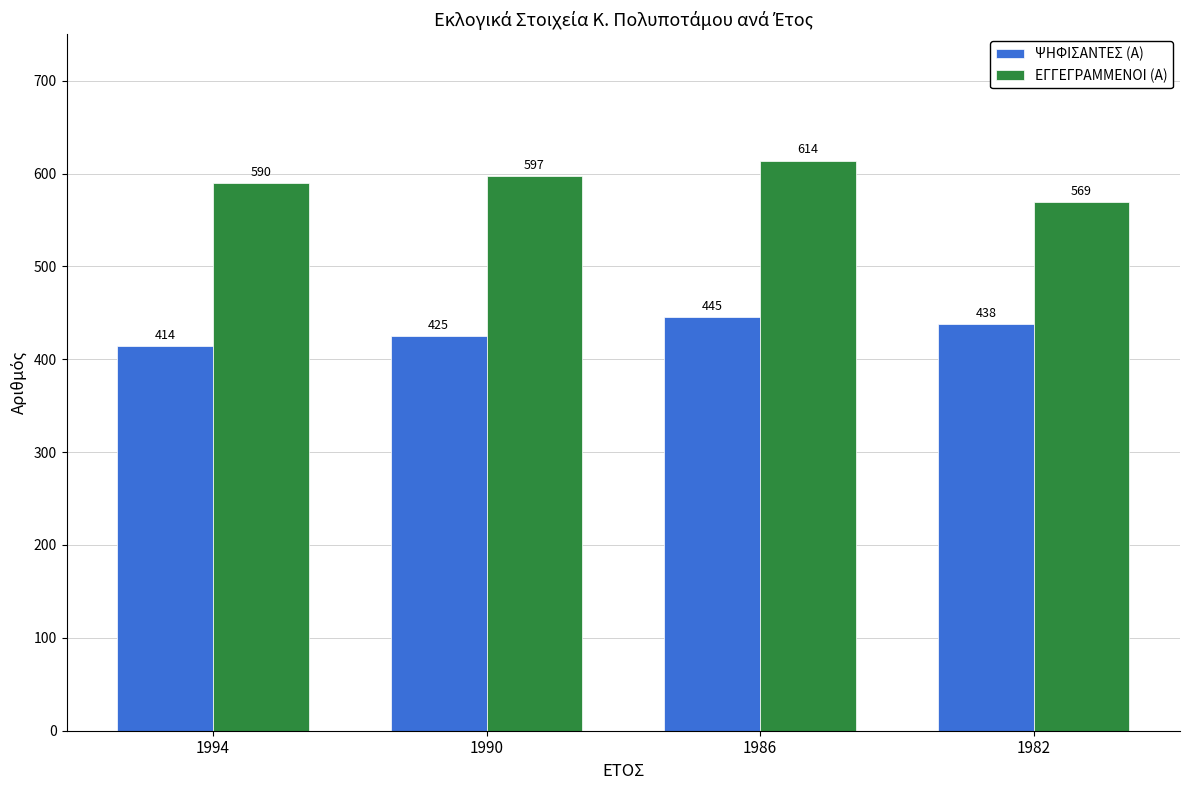

Which category has the highest value in the ΨΗΦΙΣΑΝΤΕΣ (Α) series?

1986